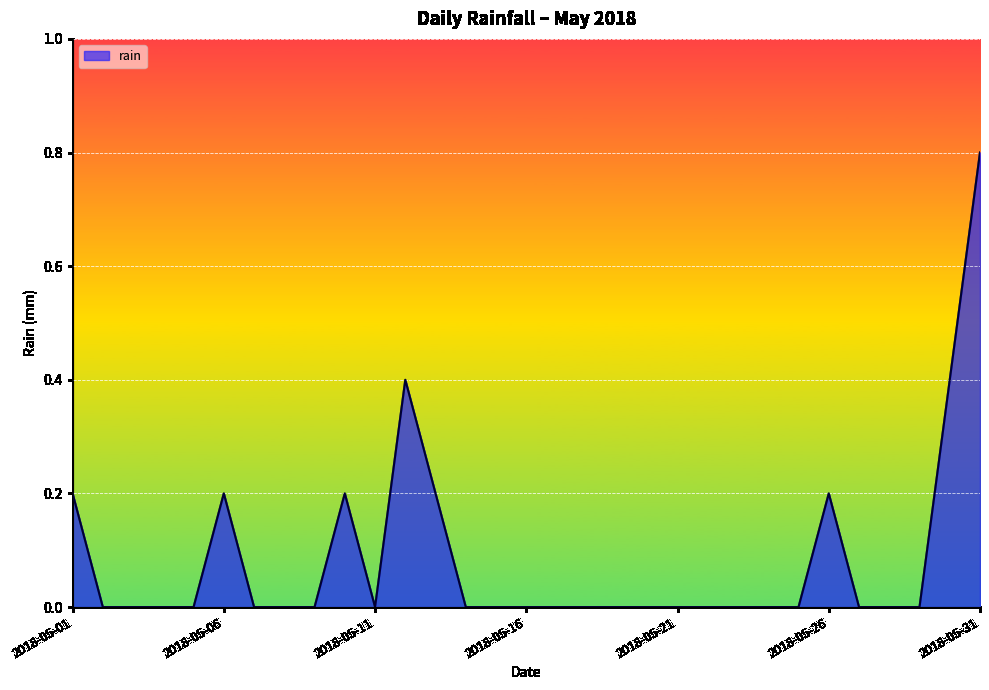

What is the average value?

0.1